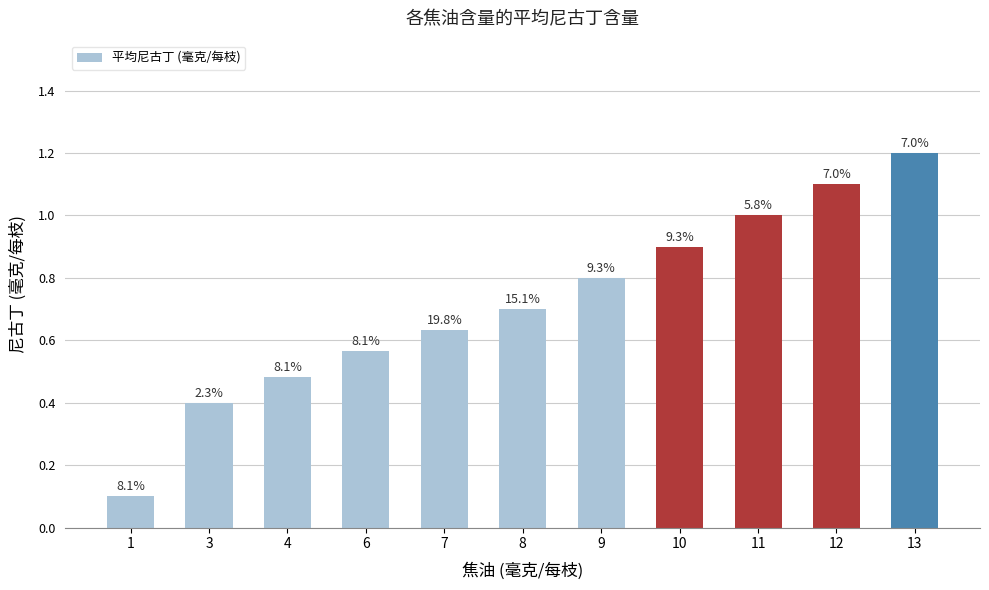

What is the sum of the values at 13 and 3?

1.6